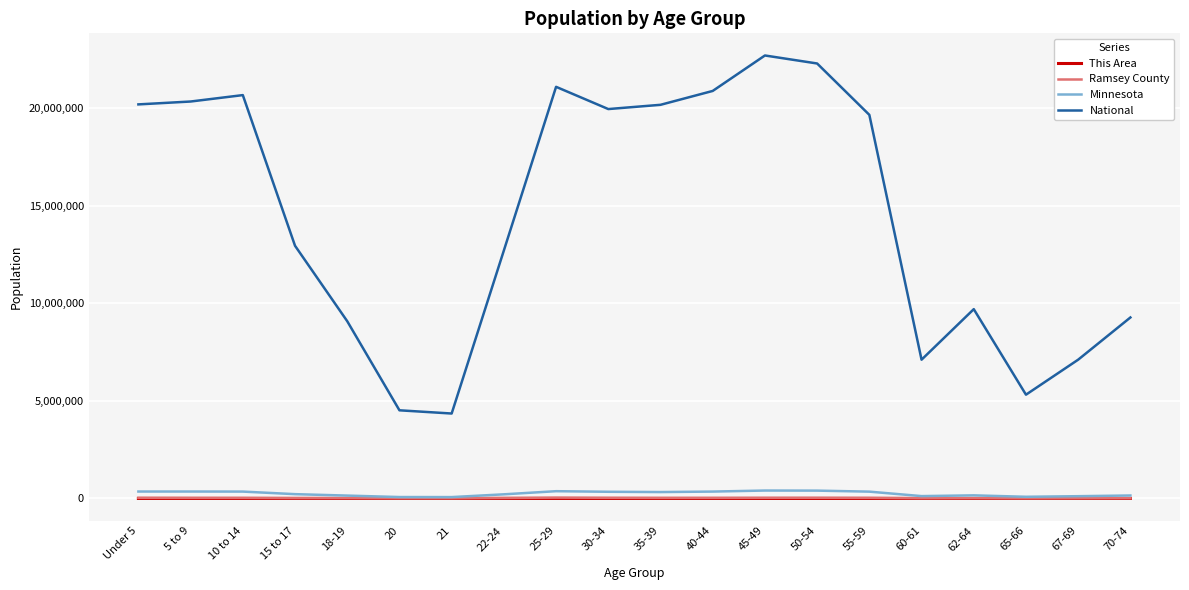

True or false: National and This Area cross at least once.

False